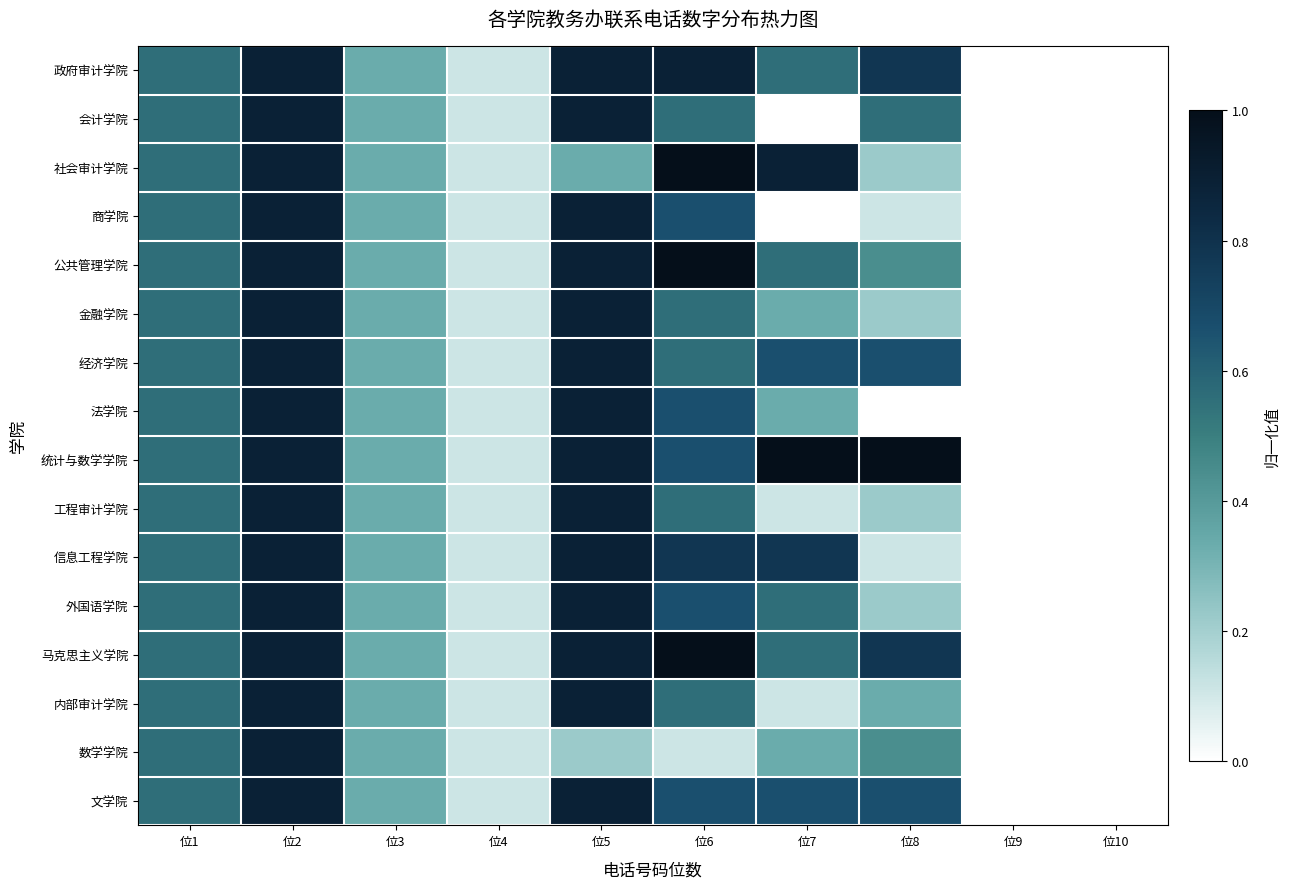

Which has a higher value, 位3 or 位6?

位6